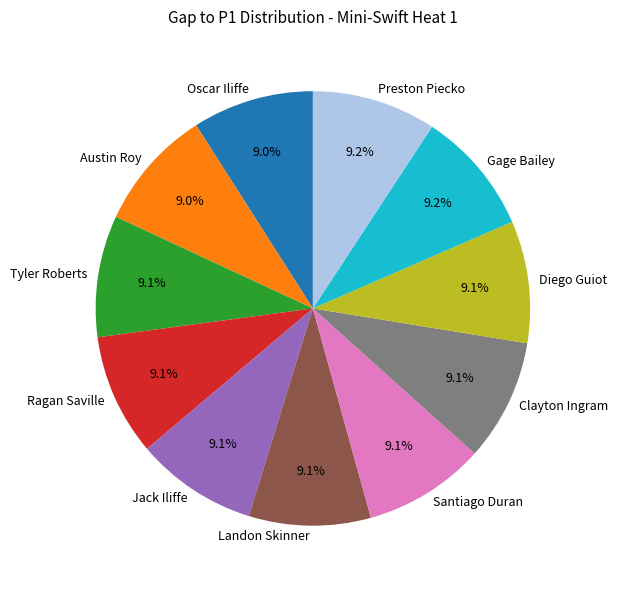

How many segments does this pie chart have?

11